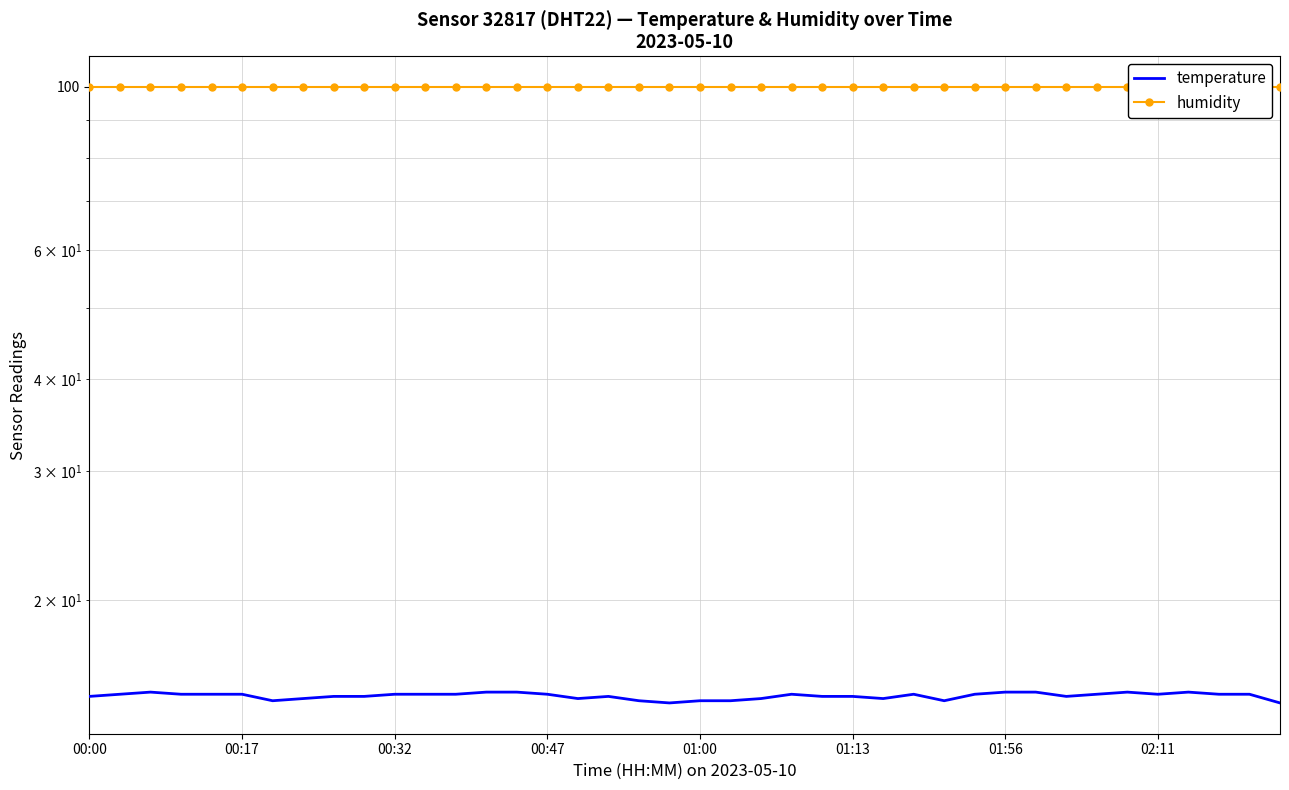

True or false: temperature and humidity intersect in this chart.

False